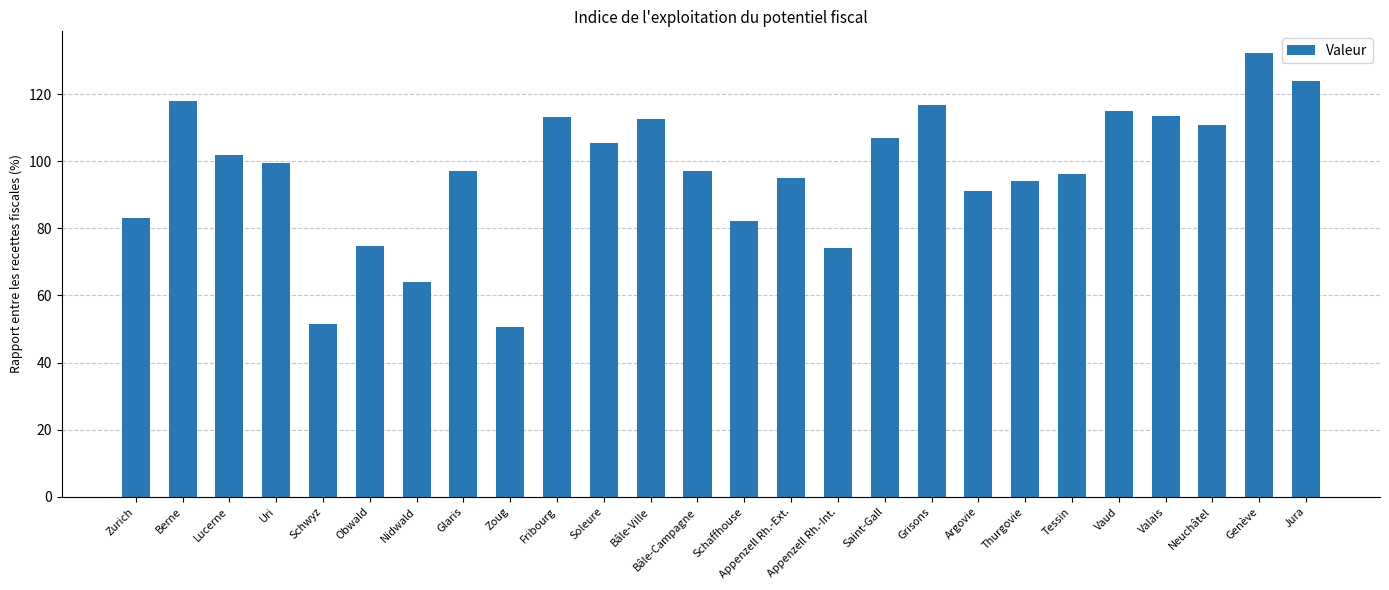

Is it true that the value at Grisons is 116.7?

True